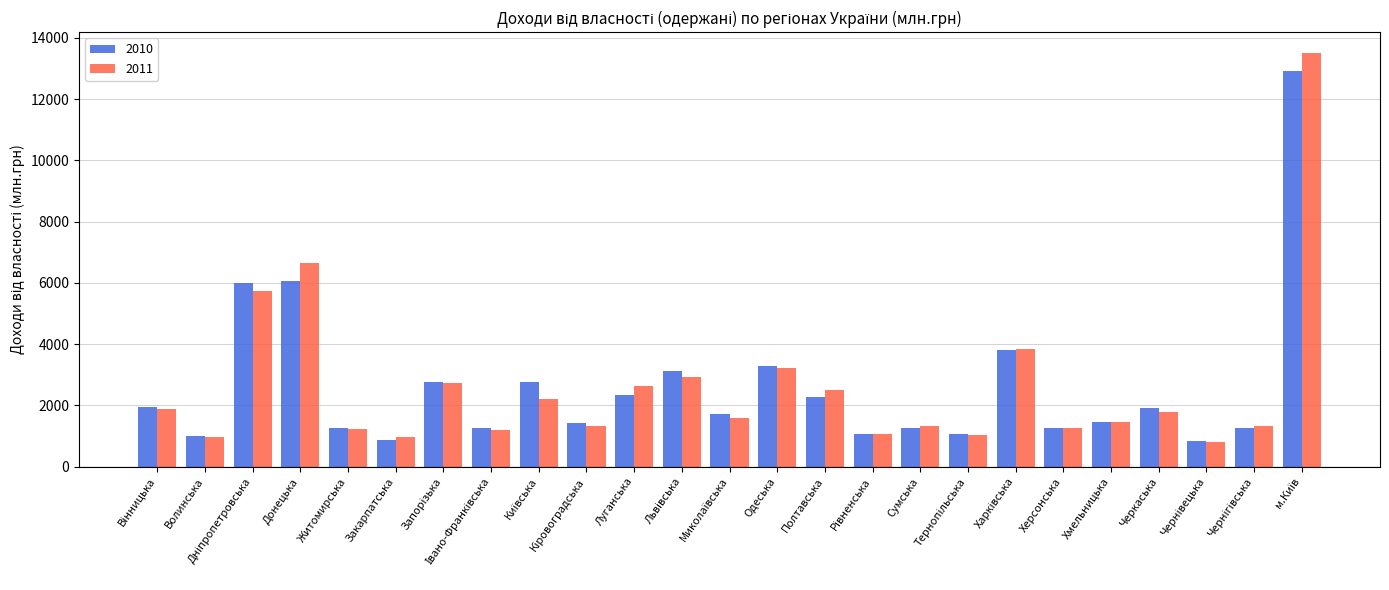

What is the minimum value shown in the chart?

810